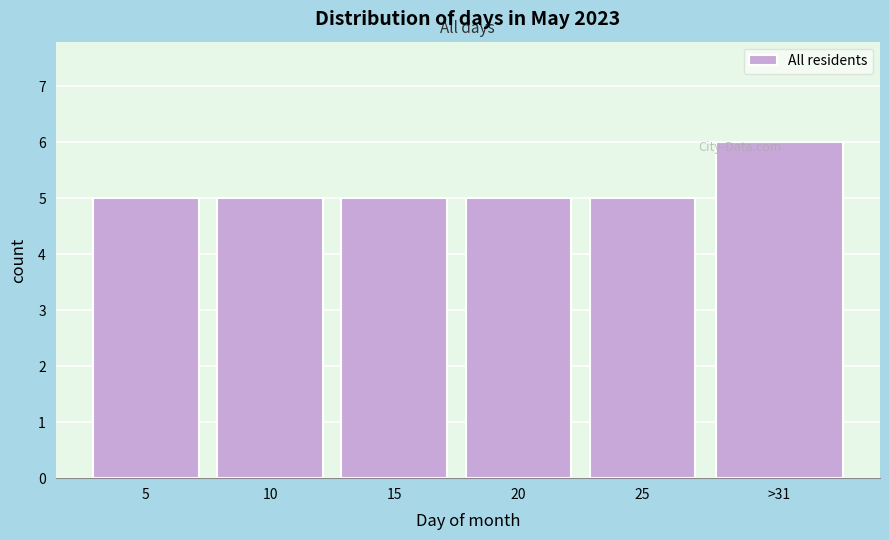

What is the label of the 2nd bar from the left?

10